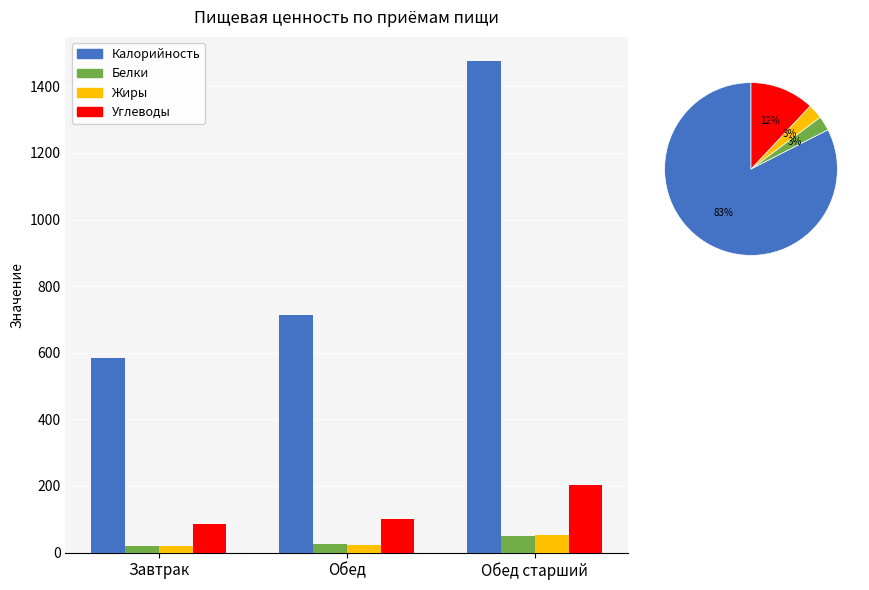

Where does the Жиры series first go above 24?

Обед